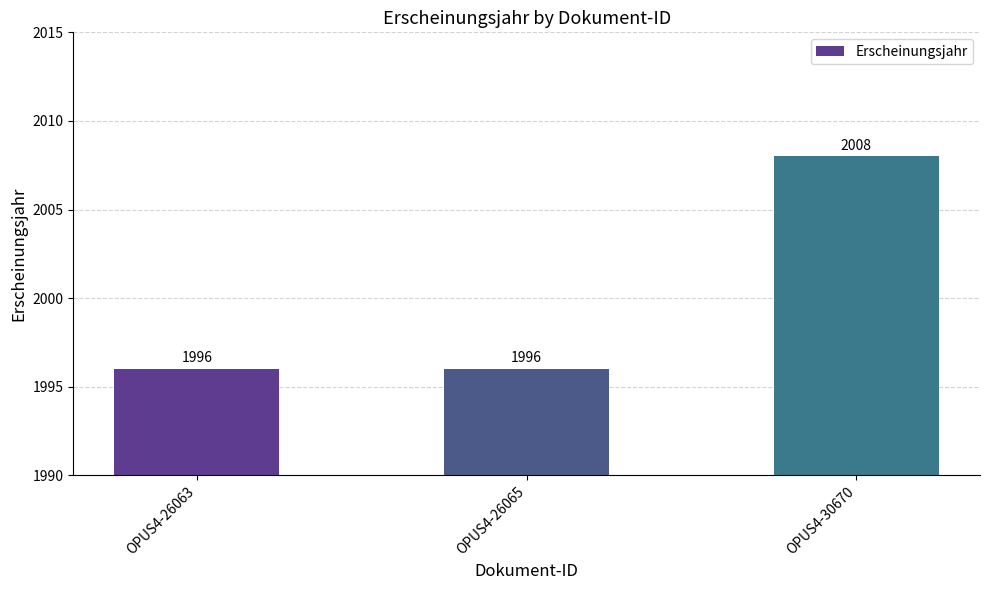

The value at OPUS4-30670 is 659. True or false?

False